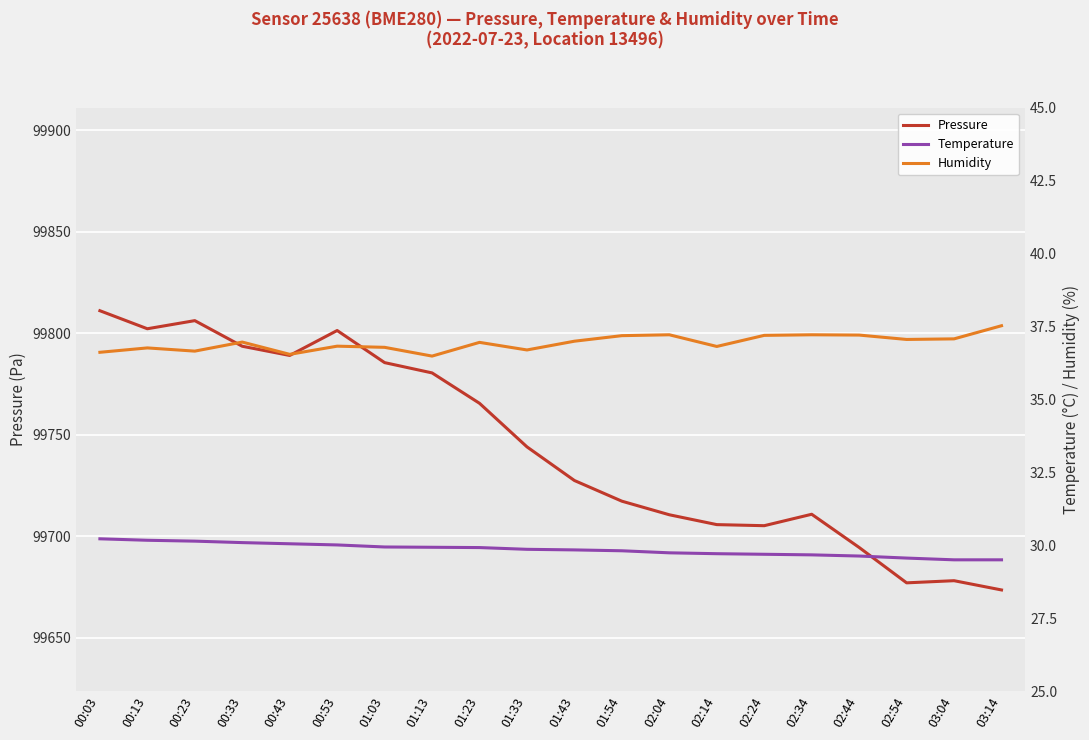

Between 00:13 and 01:43, which is larger?

00:13